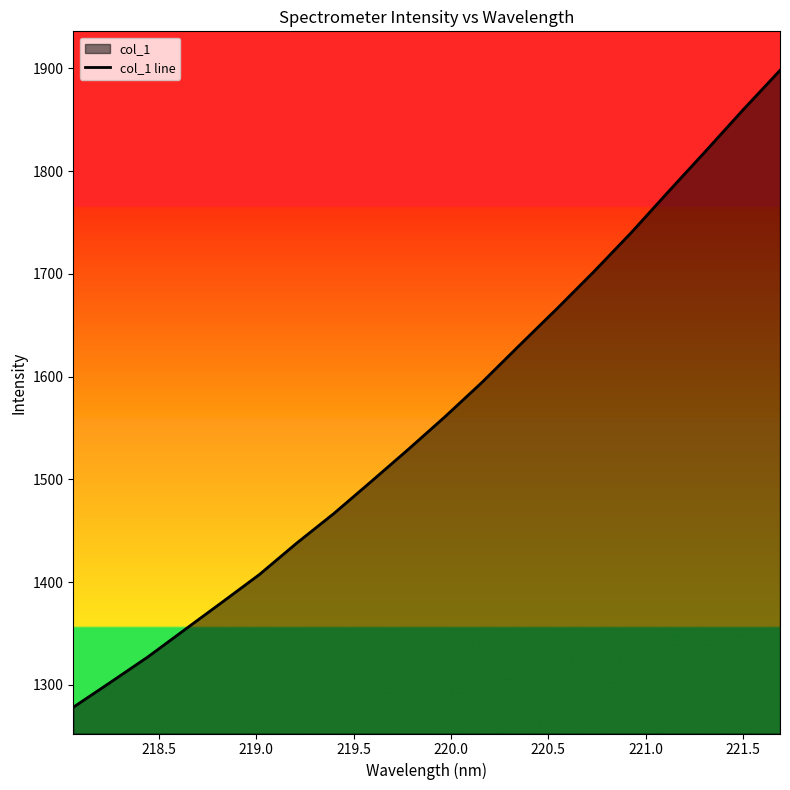

How many data points are above 1561?

10